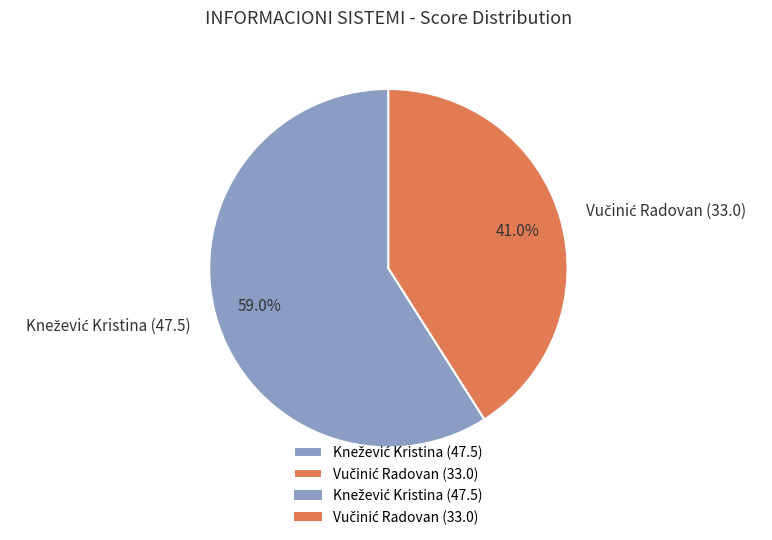

Is there any slice that represents more than half of the pie?

Yes